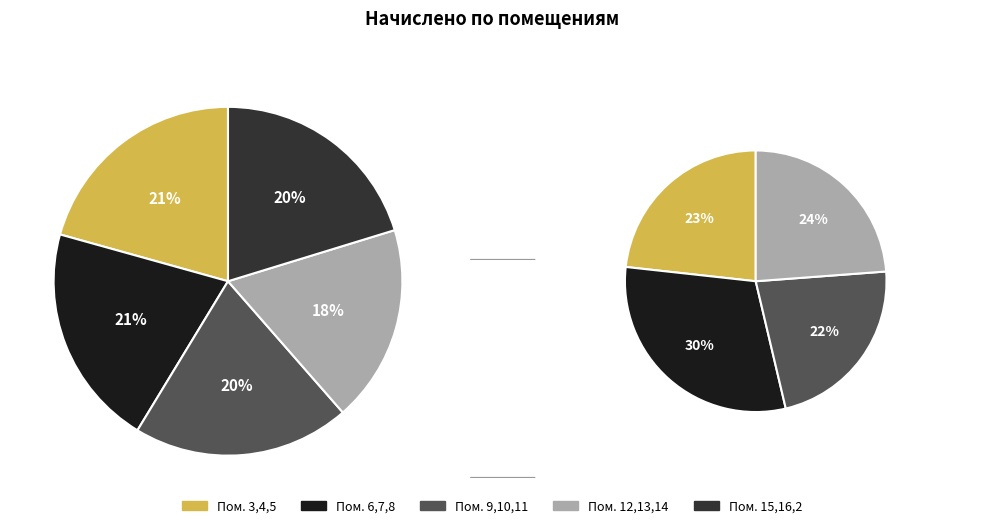

True or false: 4 accounts for 15% of the total.

False